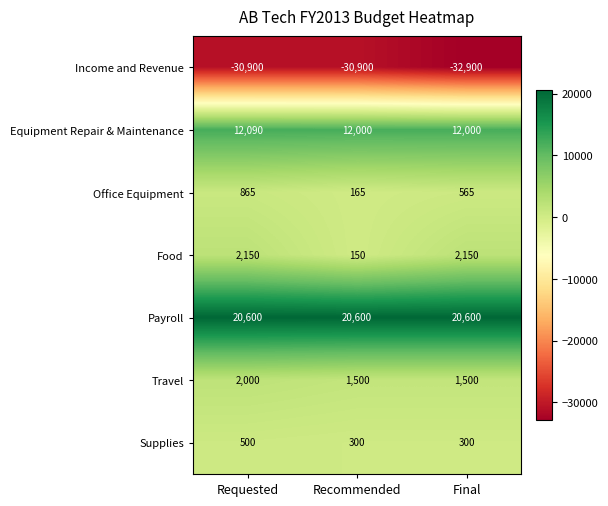

Which series has the largest total across all categories?

Payroll